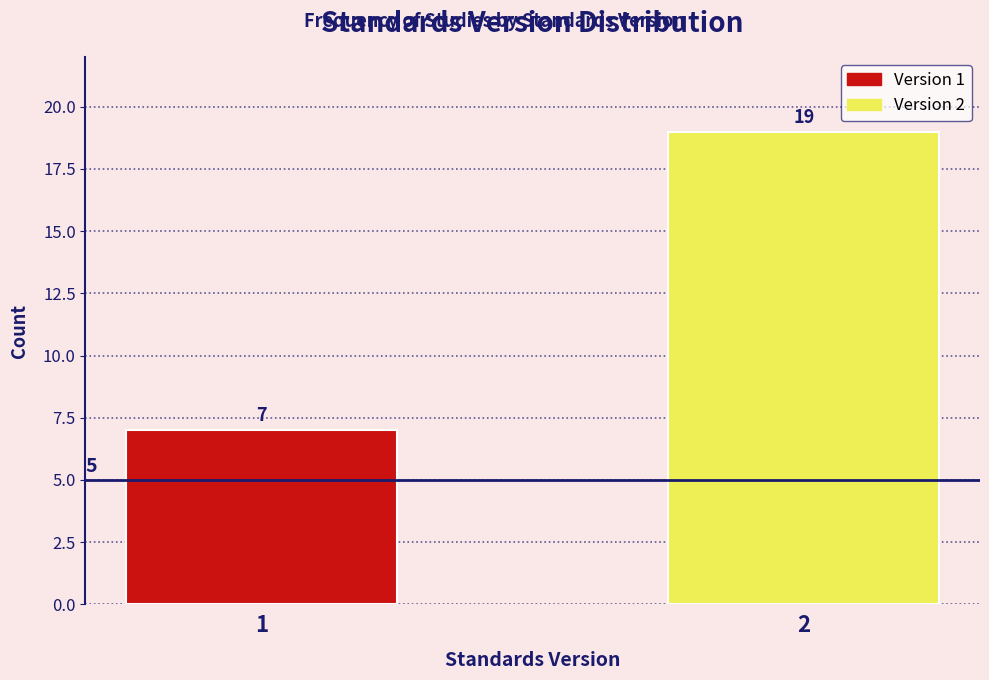

Reading right to left, what are all the values shown in this chart?

2=19	1=7